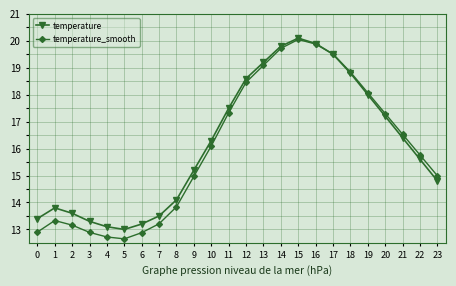

In temperature, how many points are higher than both neighbors (excluding endpoints)?

2